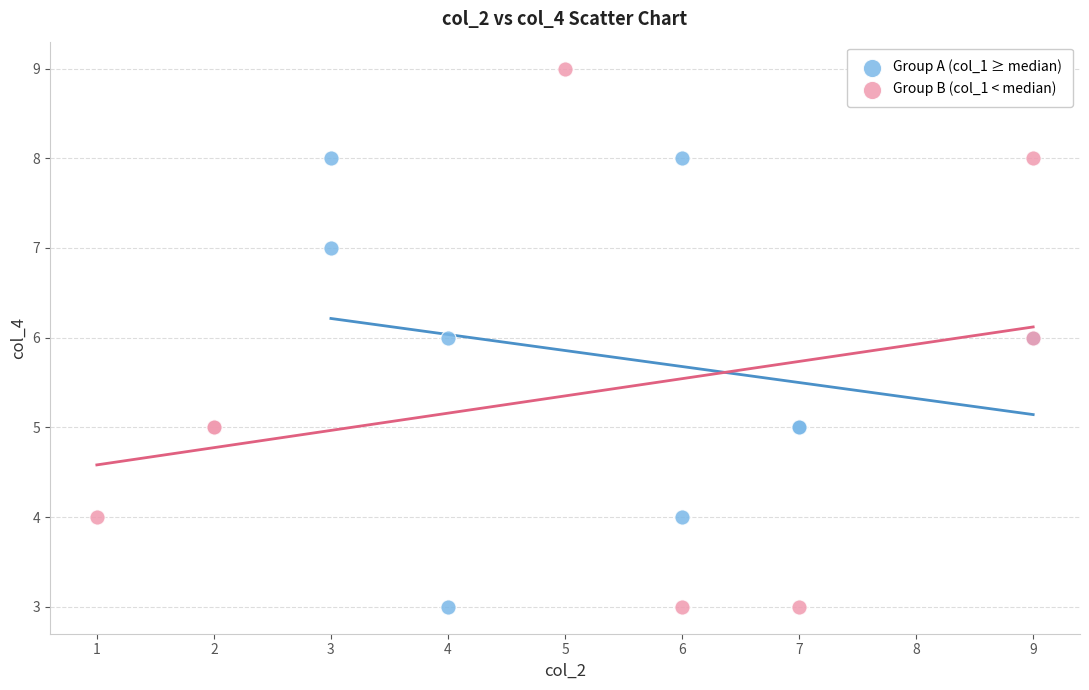

Which series has the widest spread of Y values?

Group B (col_1 < median)